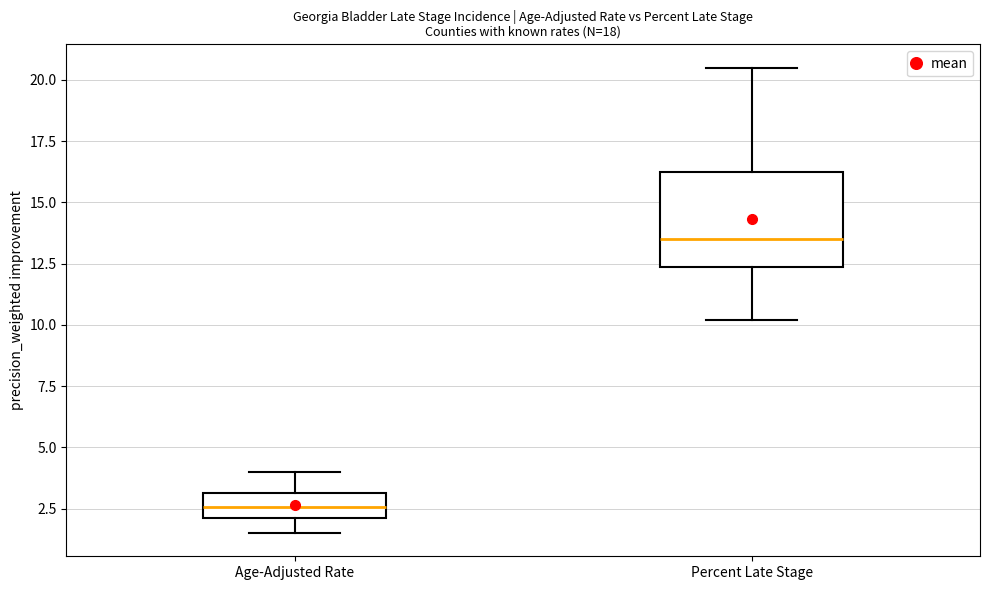

Where does the lower whisker of the box for Percent Late Stage end on the y-axis? The values are not printed on the chart, so give them approximately, as read against the axis.

10.0